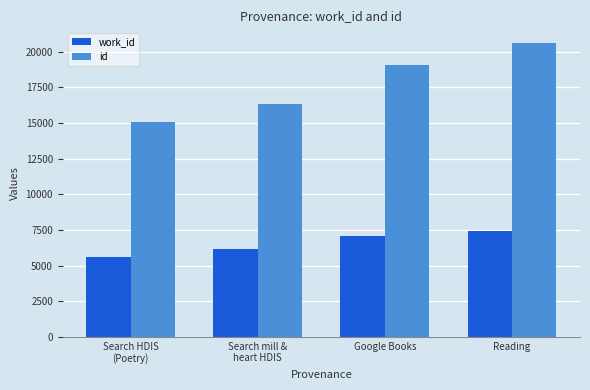

Is it true that id equals 19087 at Google Books?

True